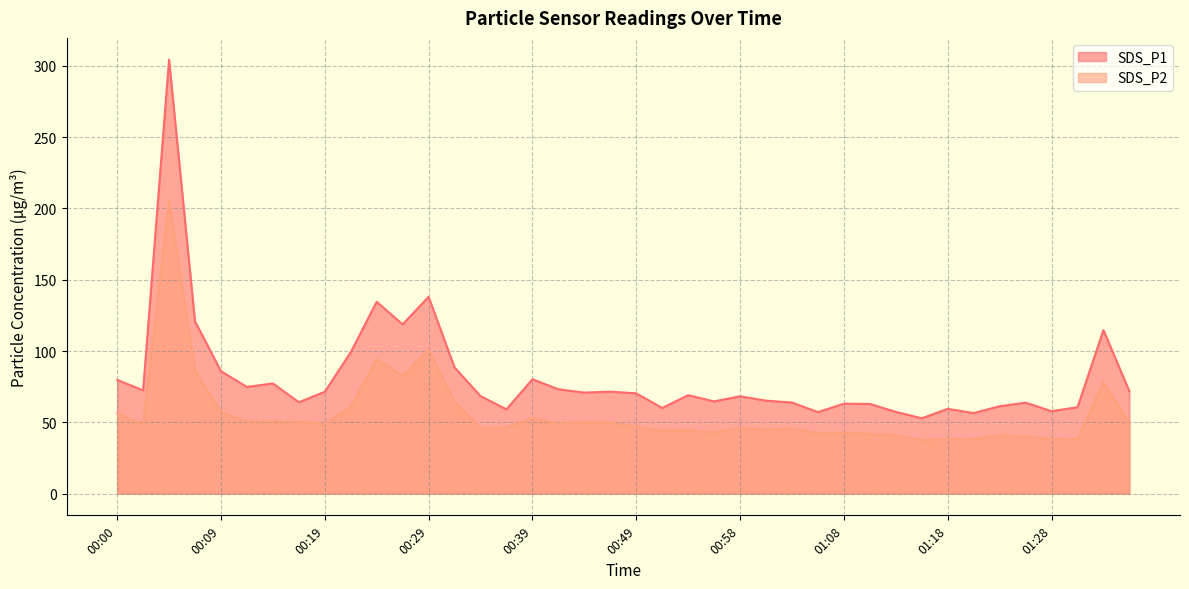

What is the smallest value displayed?

37.5